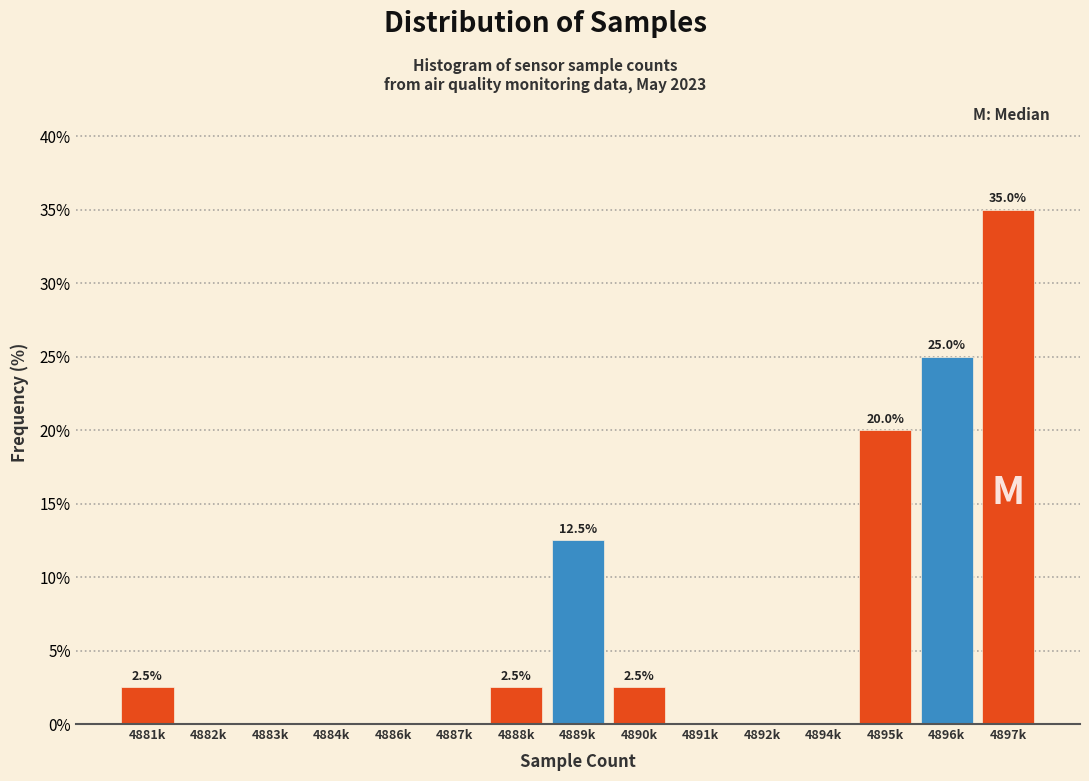

Reading left to right, what are all the values shown in this chart?

4881k=2.5	4882k=0.0	4883k=0.0	4884k=0.0	4886k=0.0	4887k=0.0	4888k=2.5	4889k=12.5	4890k=2.5	4891k=0.0	4892k=0.0	4894k=0.0	4895k=20.0	4896k=25.0	4897k=35.0